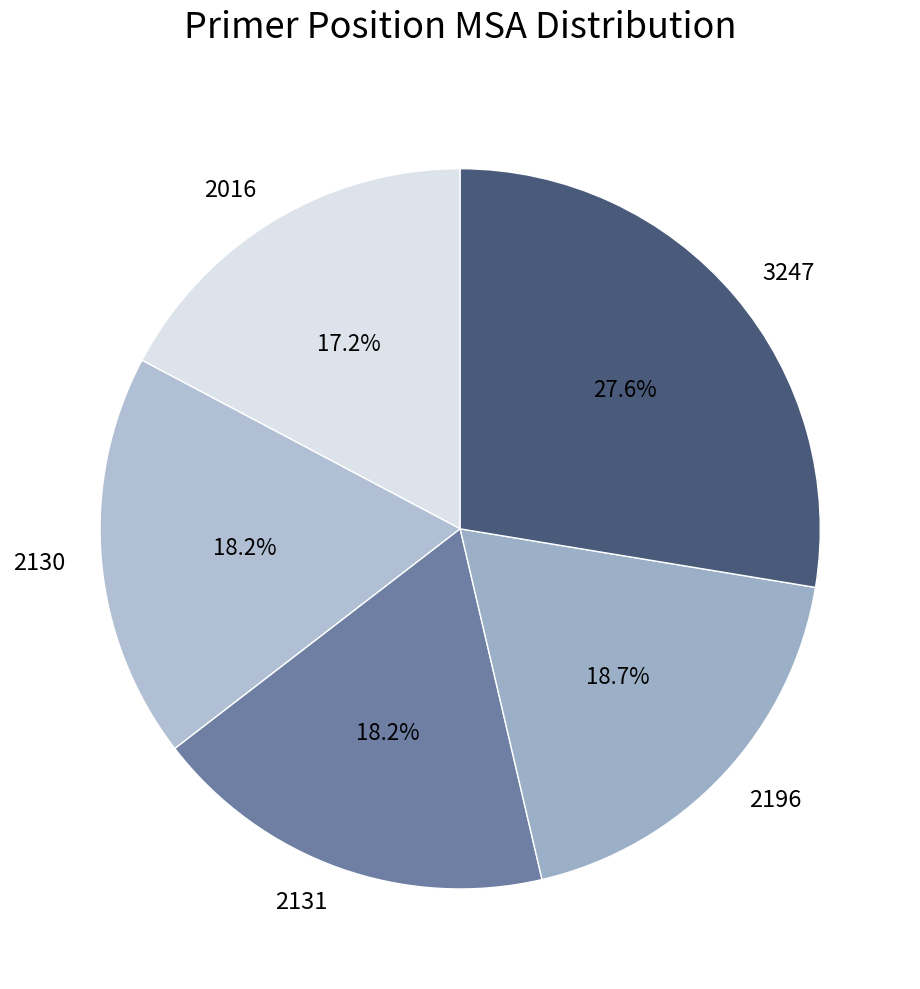

What percentage do 2130 and 2016 together represent?

35.4%